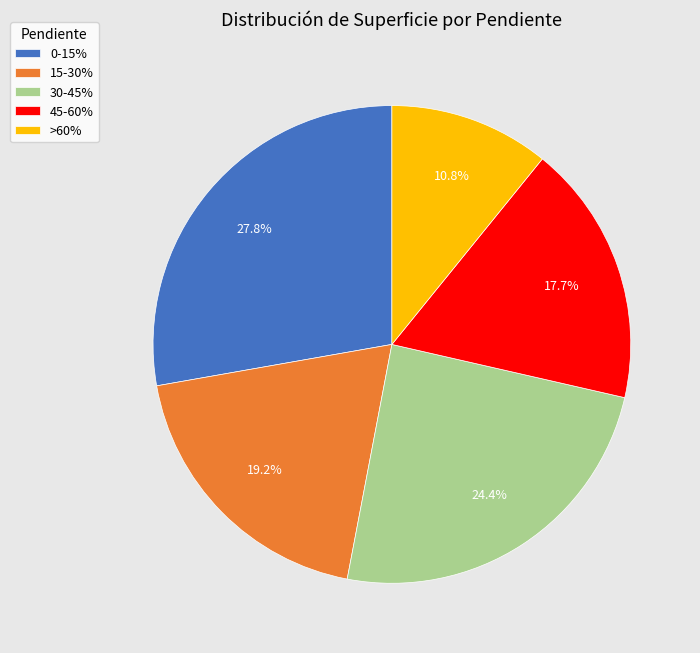

To the nearest percent, what is the difference between the largest and smallest slice percentages?

17%